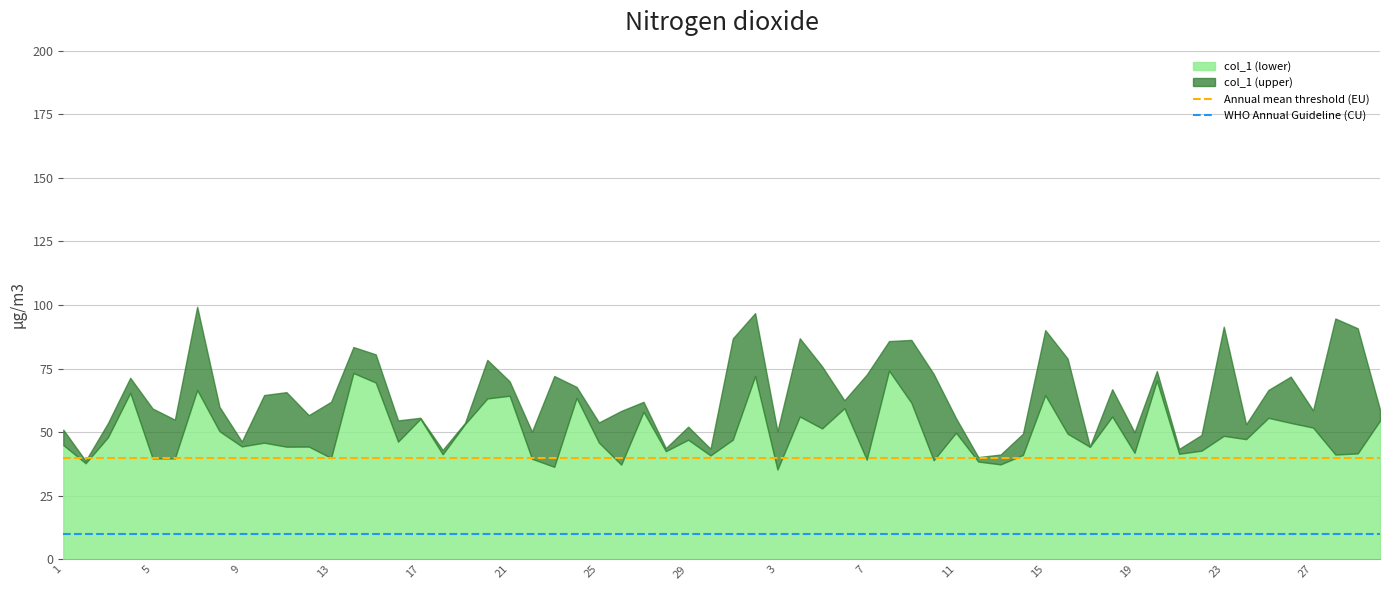

Does the chart have visible grid lines?

Yes